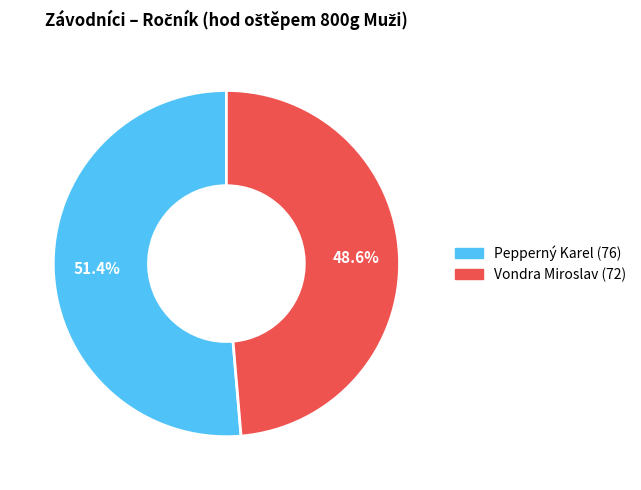

To the nearest percent, what is the combined percentage of Pepperný Karel and Vondra Miroslav?

100%